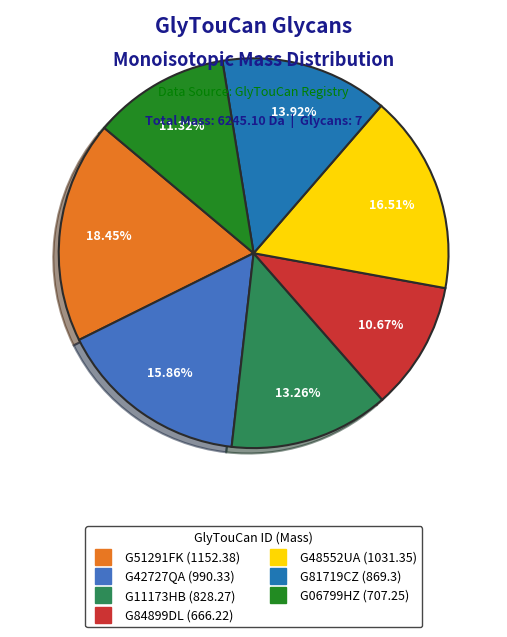

True or false: G84899DL accounts for 21% of the total.

False